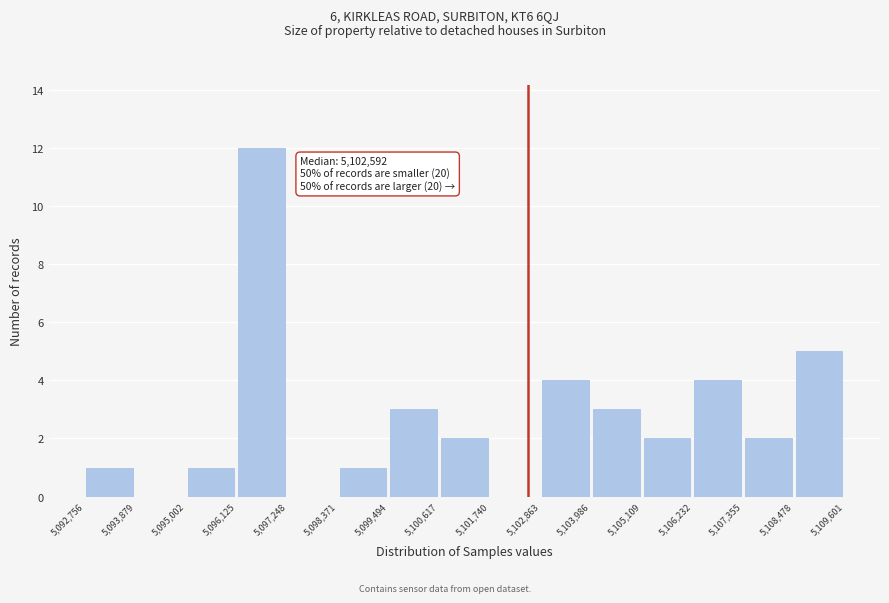

Over which range of the x-axis is the bar tallest?

5,096,125 to 5,097,248